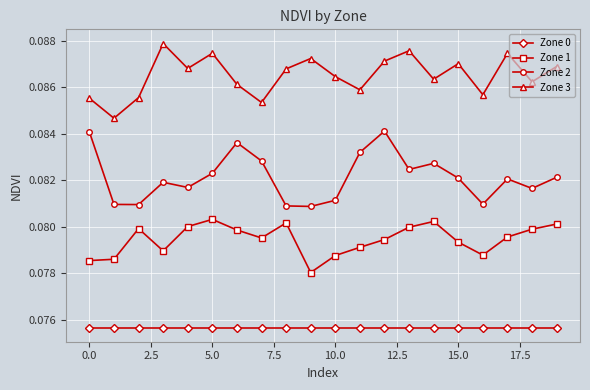

What is the sum of all Zone 0 values?

1.5